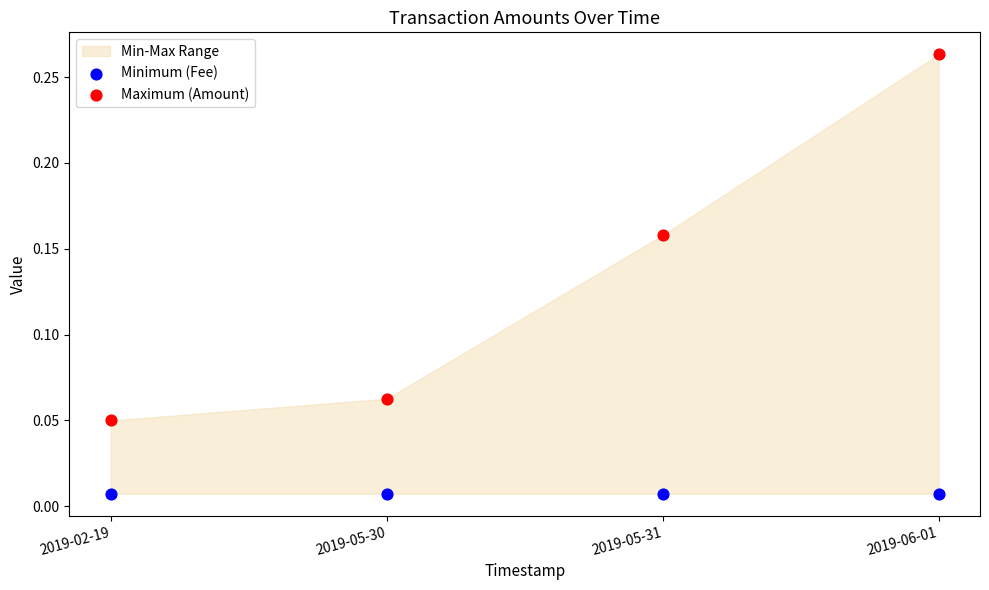

Which series contains the lowest Y value?

Minimum (Fee)